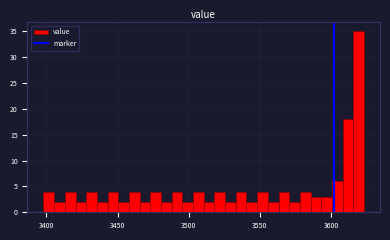

Around what value on the x-axis is the tallest bar? Give the approximate position of its centre, as read against the axis.

3620